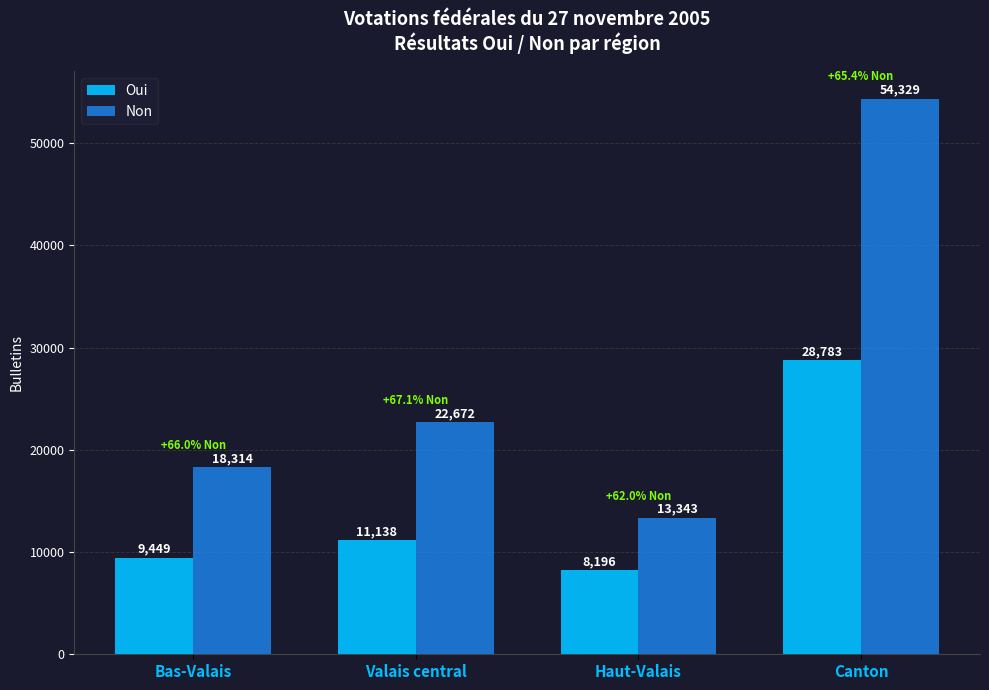

How many bars are there in total?

8